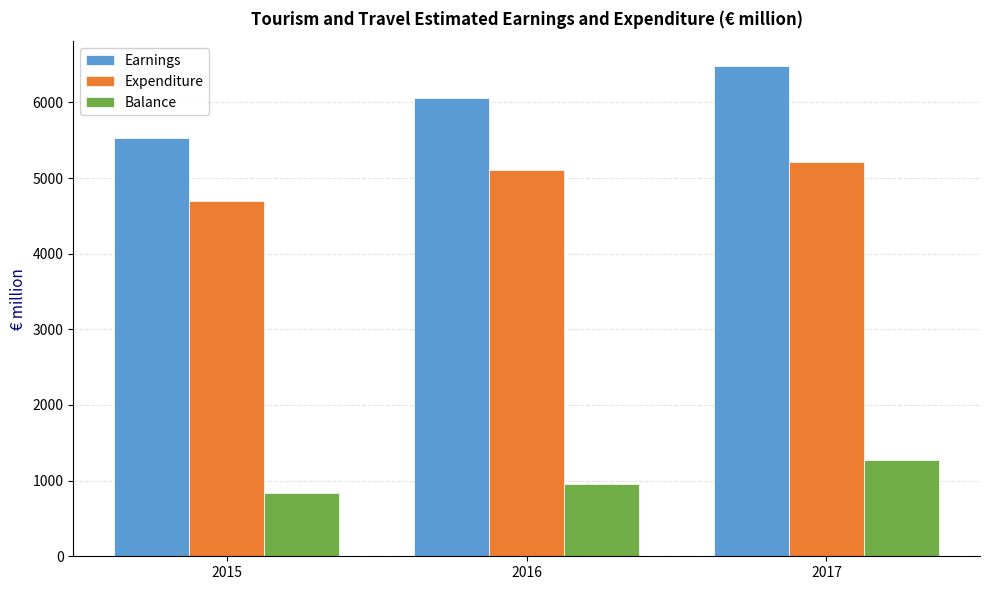

What are all the series names shown in the legend?

Earnings, Expenditure, Balance